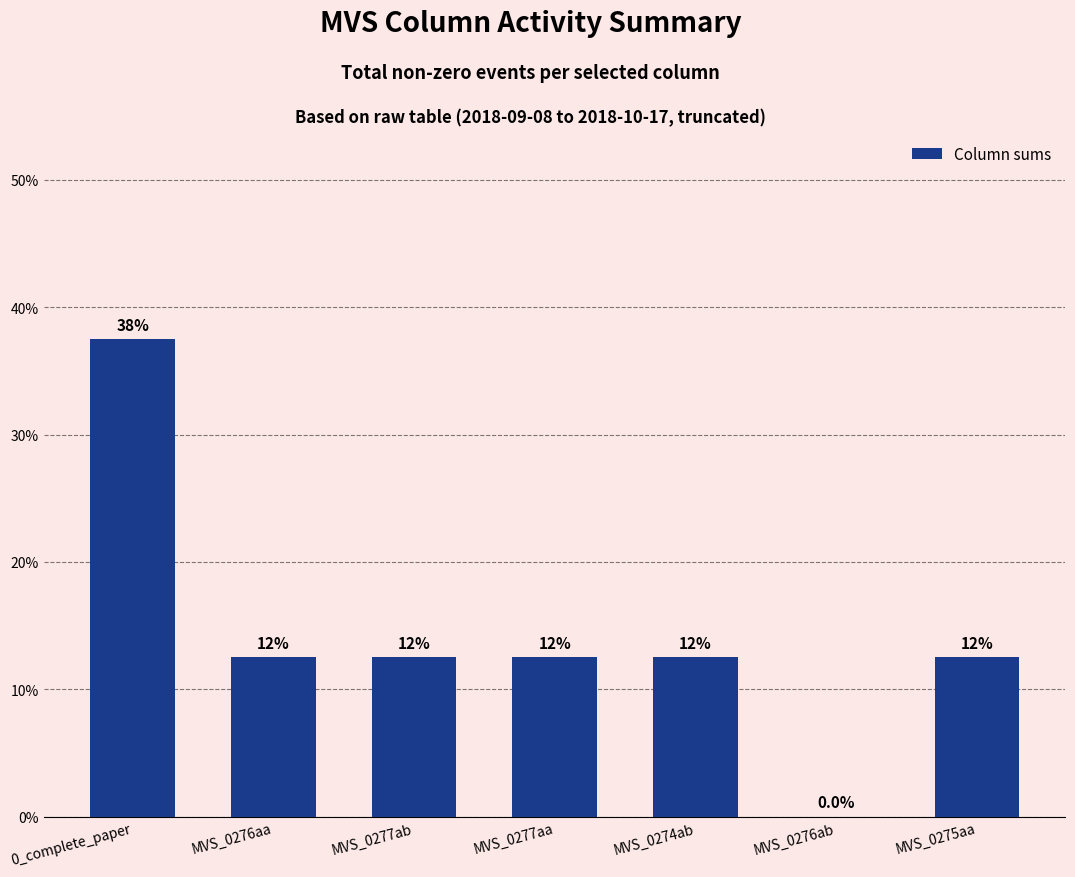

Reading left to right, what are all the values shown in this chart?

37.5	12.5	12.5	12.5	12.5	0.0	12.5